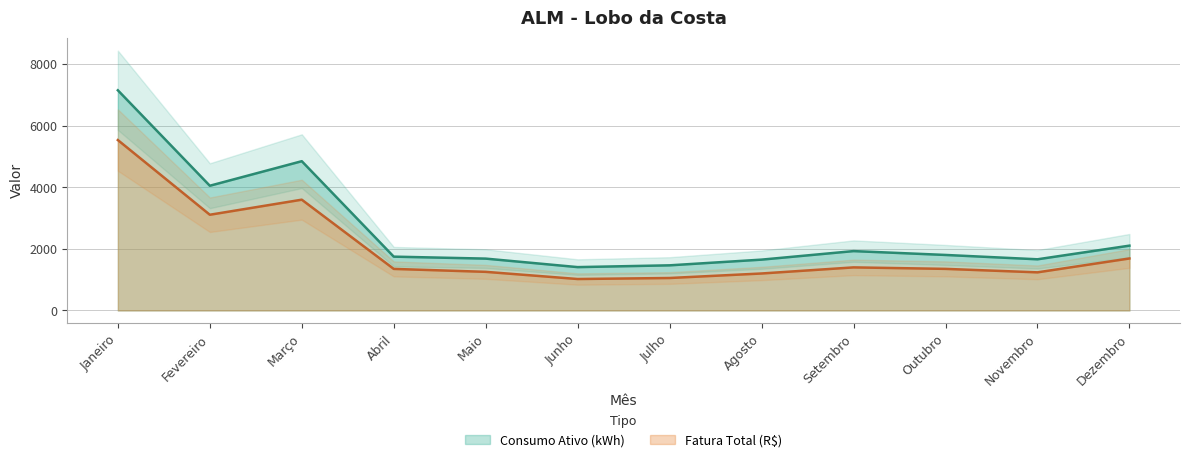

In Fatura Total (R$), how many points are lower than both neighbors (excluding endpoints)?

3